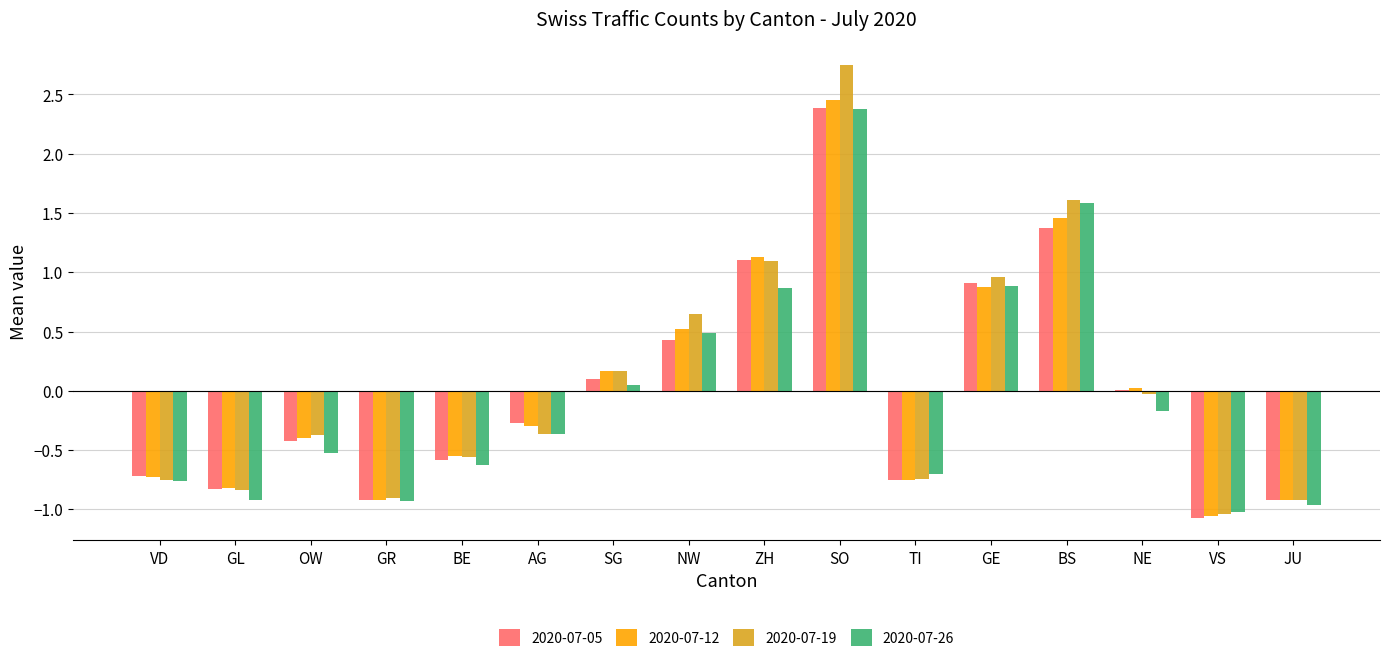

How many distinct data groups are displayed?

4